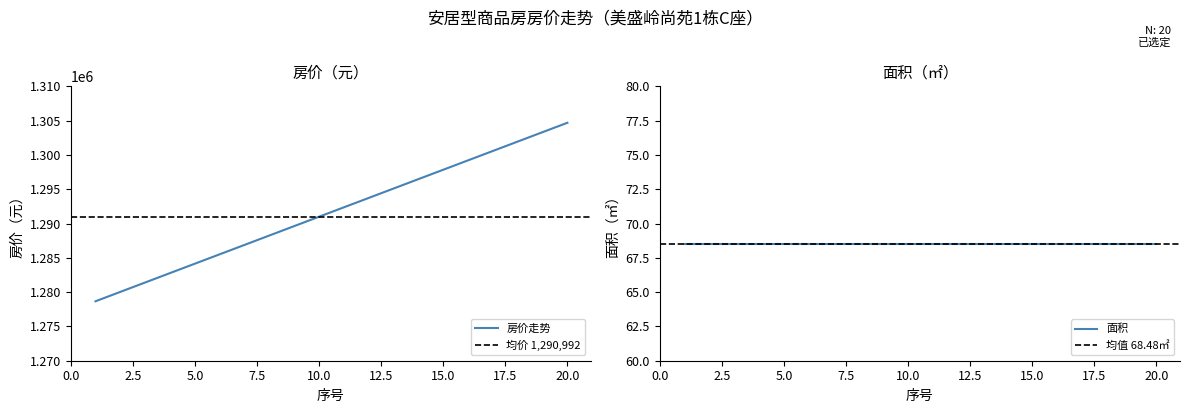

Read the value at 14, to the nearest 50.

1296450